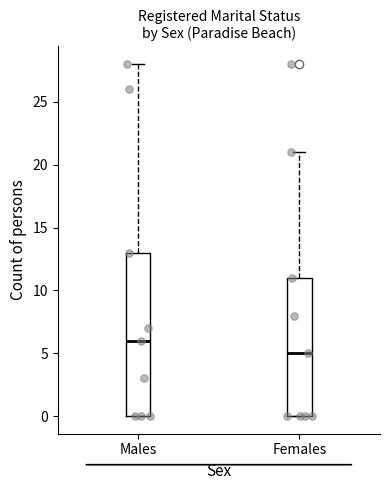

Comparing the boxes themselves (not the whiskers), which one is the tallest?

Males